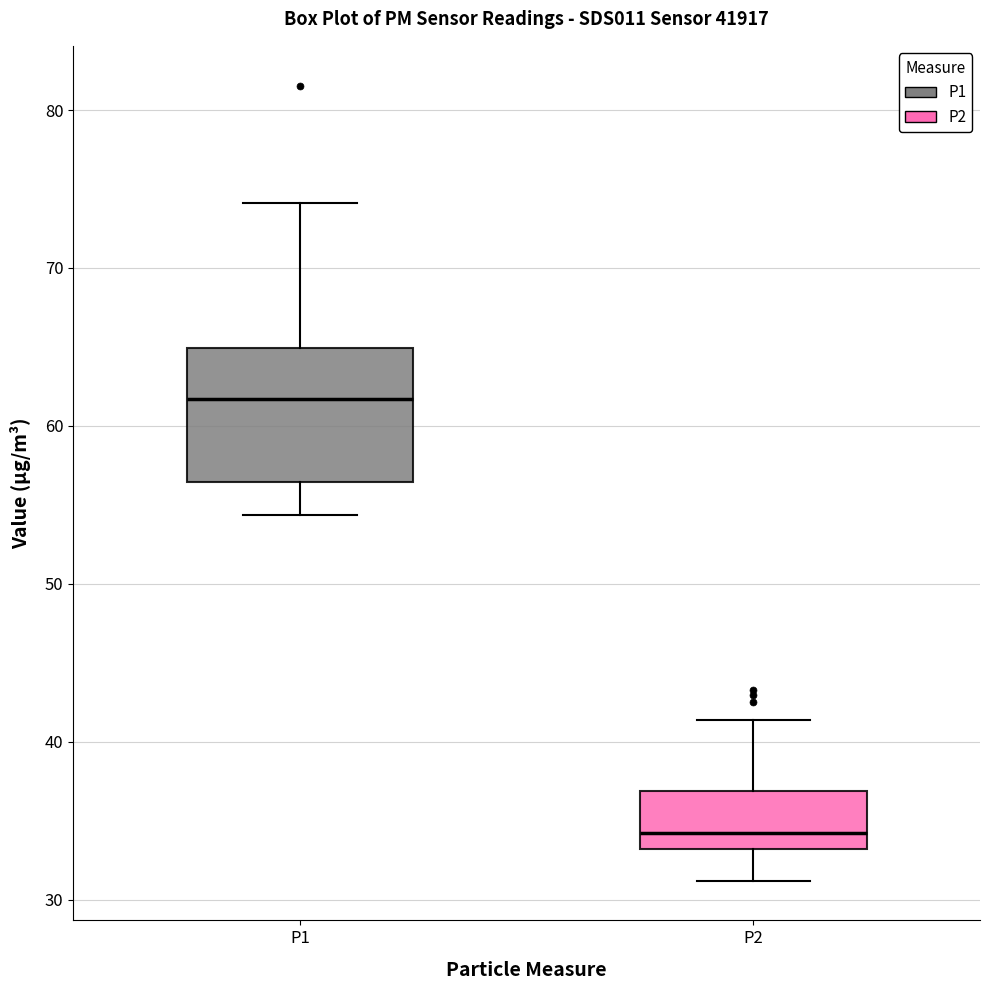

Reading left to right, transcribe this box plot: for each box, give where its median line is, the range the box spans, and where its two whiskers end, as read against the y-axis. The values are not printed on the chart, so give them approximately, as read against the axis.

P1: median 62, box 56 to 65, whiskers 54 to 74
P2: median 34, box 33 to 37, whiskers 31 to 41